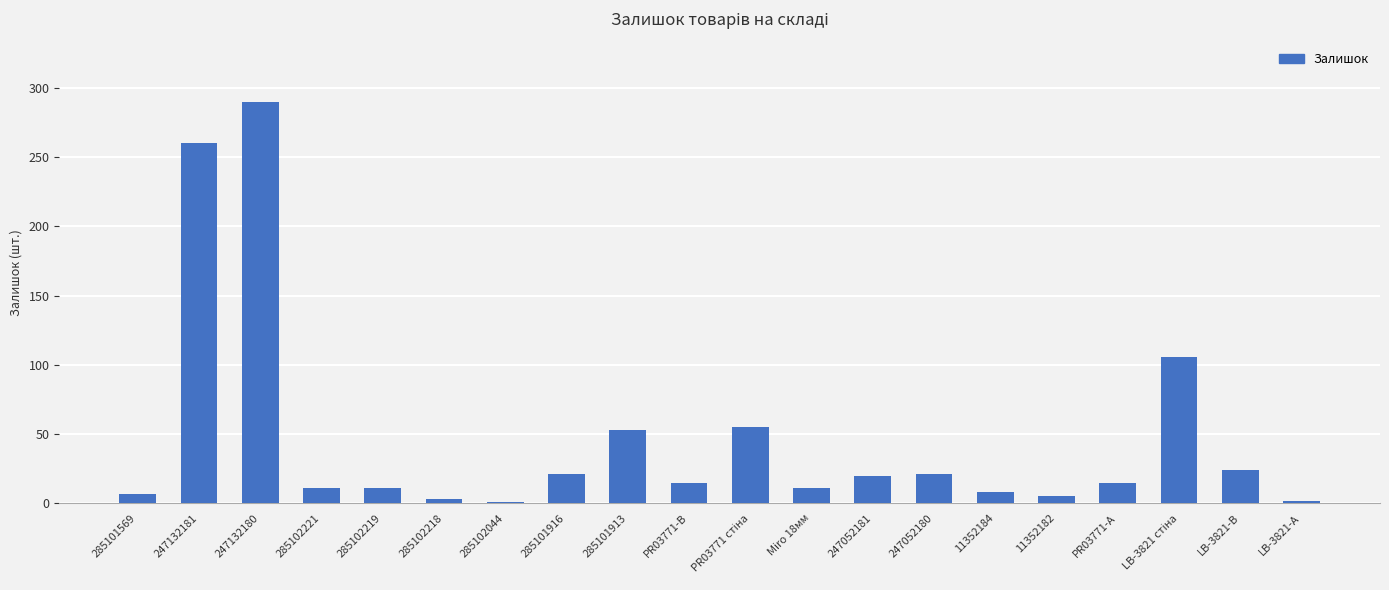

What is the ratio of the value at PR03771-А to the value at 11352184?

1.9